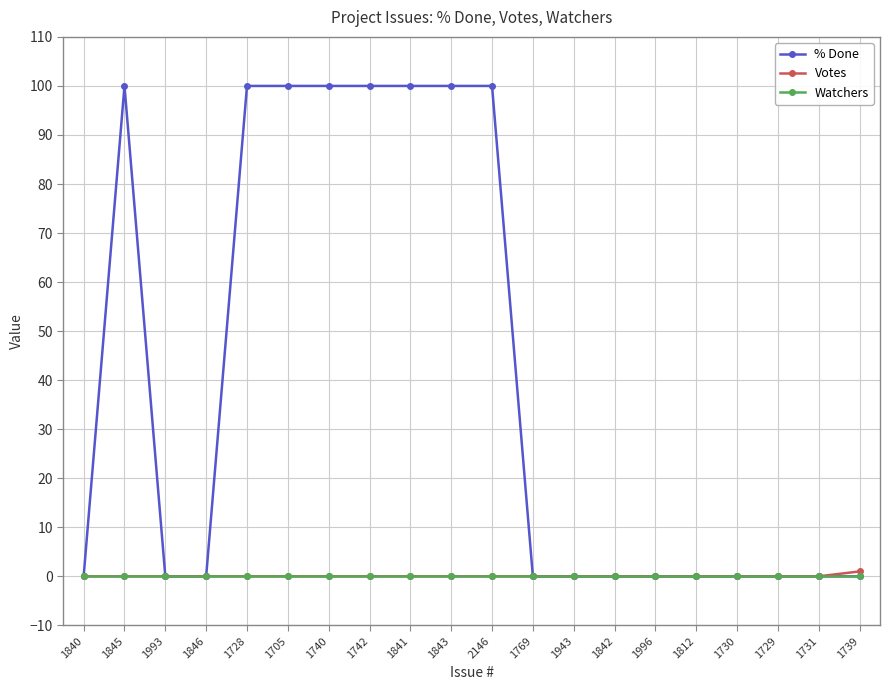

What is the sum of all Votes values?

1